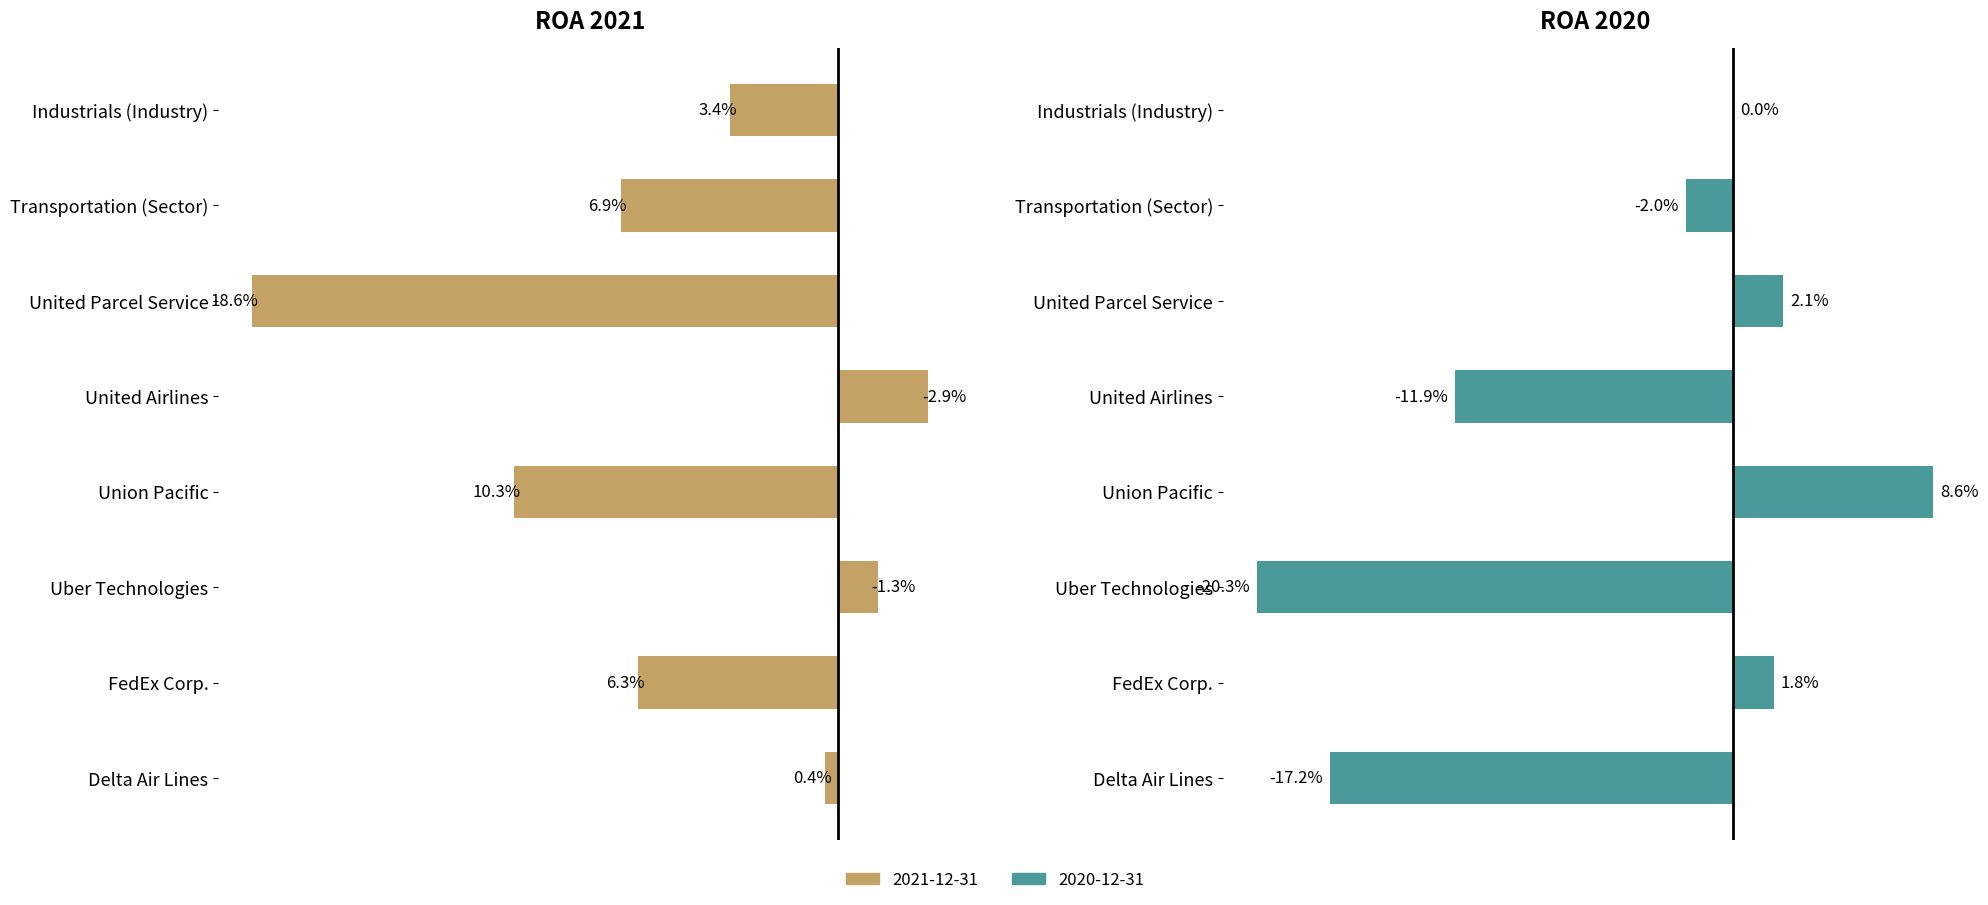

How many groups of bars are there?

8